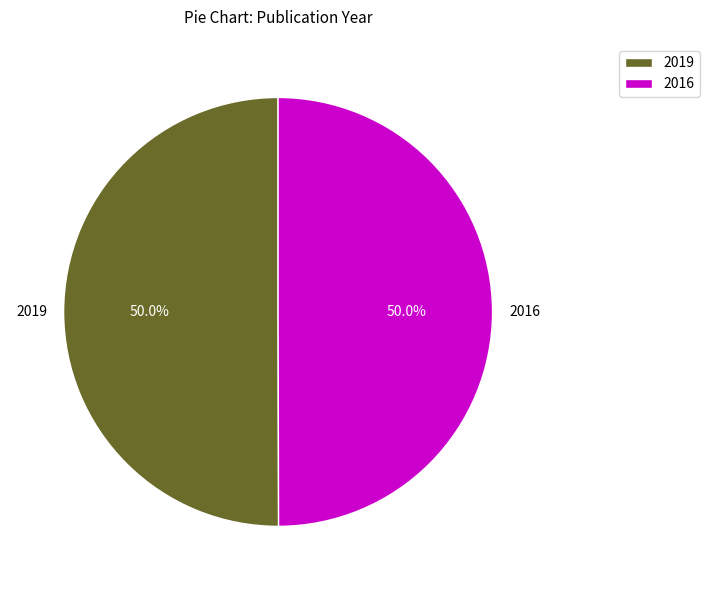

How much of the chart is everything except 2019?

50.0%